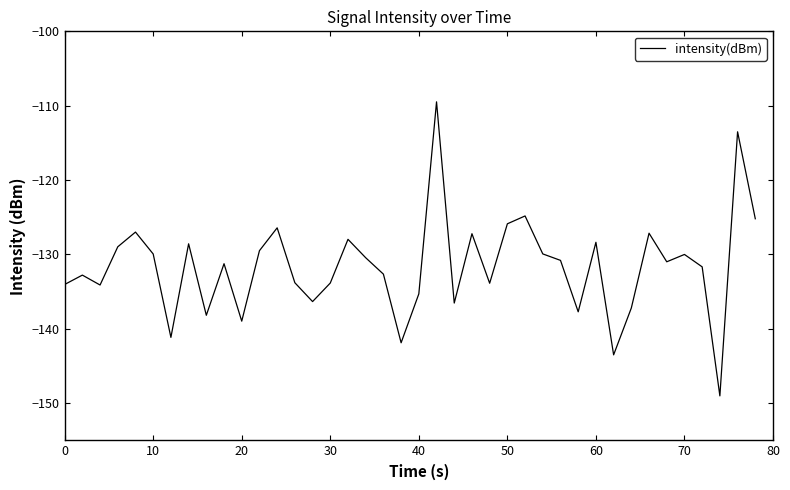

What is the difference between the second highest and minimum values?

35.5